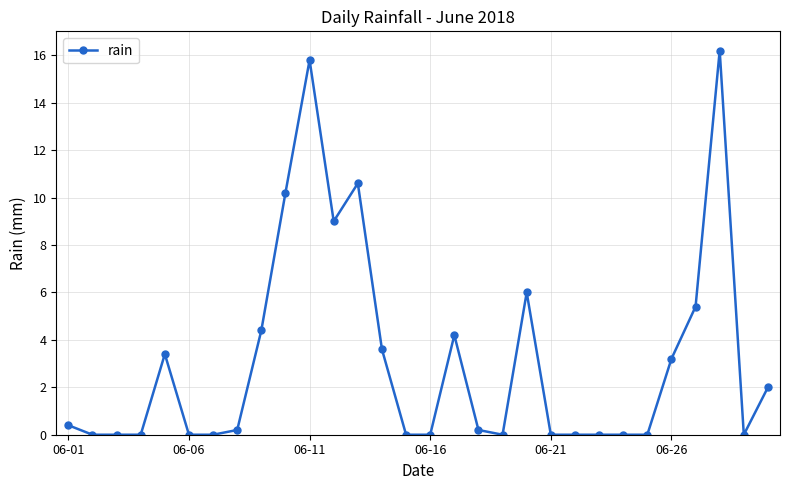

True or false: the data has more than 0 interior local peaks.

True